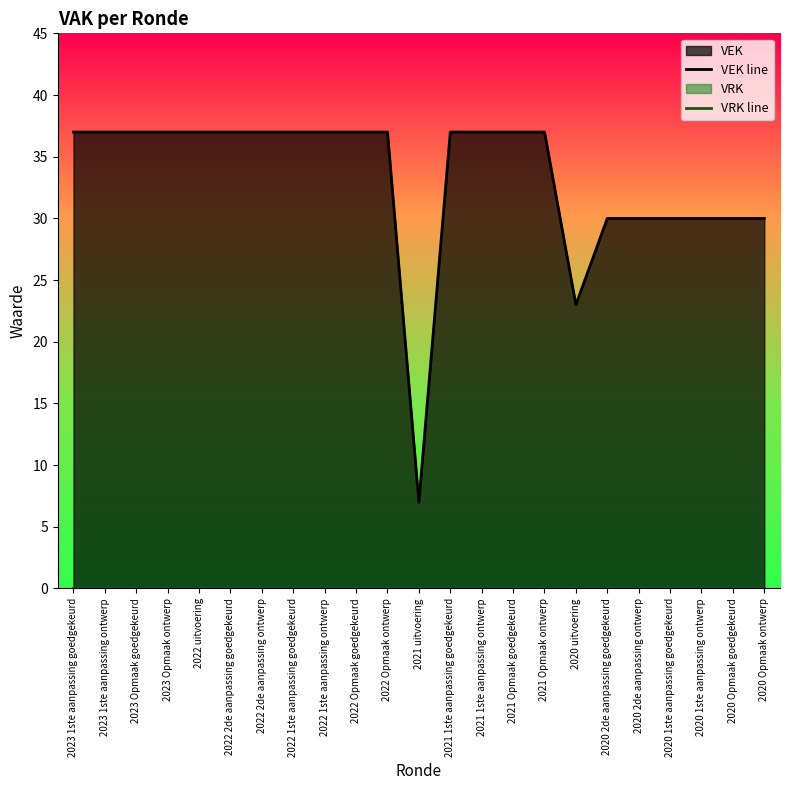

Reading left to right, what are all the values shown in this chart?

VEK line: 2023 1ste aanpassing goedgekeurd=37	2023 1ste aanpassing ontwerp=37	2023 Opmaak goedgekeurd=37	2023 Opmaak ontwerp=37	2022 uitvoering=37	2022 2de aanpassing goedgekeurd=37	2022 2de aanpassing ontwerp=37	2022 1ste aanpassing goedgekeurd=37	2022 1ste aanpassing ontwerp=37	2022 Opmaak goedgekeurd=37	2022 Opmaak ontwerp=37	2021 uitvoering=7	2021 1ste aanpassing goedgekeurd=37	2021 1ste aanpassing ontwerp=37	2021 Opmaak goedgekeurd=37	2021 Opmaak ontwerp=37	2020 uitvoering=23	2020 2de aanpassing goedgekeurd=30	2020 2de aanpassing ontwerp=30	2020 1ste aanpassing goedgekeurd=30	2020 1ste aanpassing ontwerp=30	2020 Opmaak goedgekeurd=30	2020 Opmaak ontwerp=30
VRK line: 2023 1ste aanpassing goedgekeurd=0	2023 1ste aanpassing ontwerp=0	2023 Opmaak goedgekeurd=0	2023 Opmaak ontwerp=0	2022 uitvoering=0	2022 2de aanpassing goedgekeurd=0	2022 2de aanpassing ontwerp=0	2022 1ste aanpassing goedgekeurd=0	2022 1ste aanpassing ontwerp=0	2022 Opmaak goedgekeurd=0	2022 Opmaak ontwerp=0	2021 uitvoering=0	2021 1ste aanpassing goedgekeurd=0	2021 1ste aanpassing ontwerp=0	2021 Opmaak goedgekeurd=0	2021 Opmaak ontwerp=0	2020 uitvoering=0	2020 2de aanpassing goedgekeurd=0	2020 2de aanpassing ontwerp=0	2020 1ste aanpassing goedgekeurd=0	2020 1ste aanpassing ontwerp=0	2020 Opmaak goedgekeurd=0	2020 Opmaak ontwerp=0